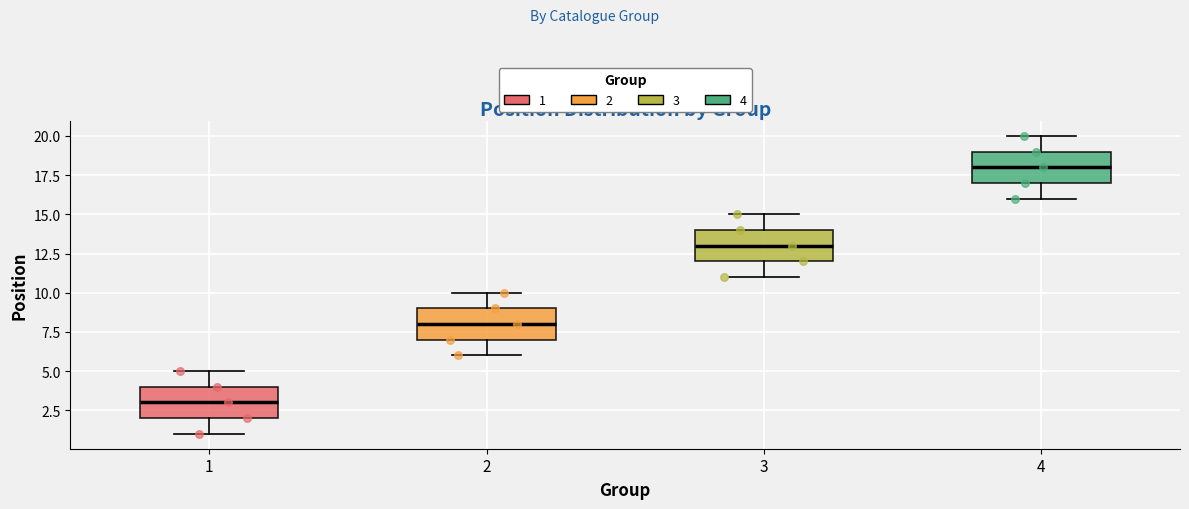

Reading left to right, read every box against the y-axis: the position of its median line, the range the box covers, and the ends of its whiskers. The values are not printed on the chart, so give them approximately, as read against the axis.

1: median 3, box 2 to 4, whiskers 1 to 5
2: median 8, box 7 to 9, whiskers 6 to 10
3: median 13, box 12 to 14, whiskers 11 to 15
4: median 18, box 17 to 19, whiskers 16 to 20